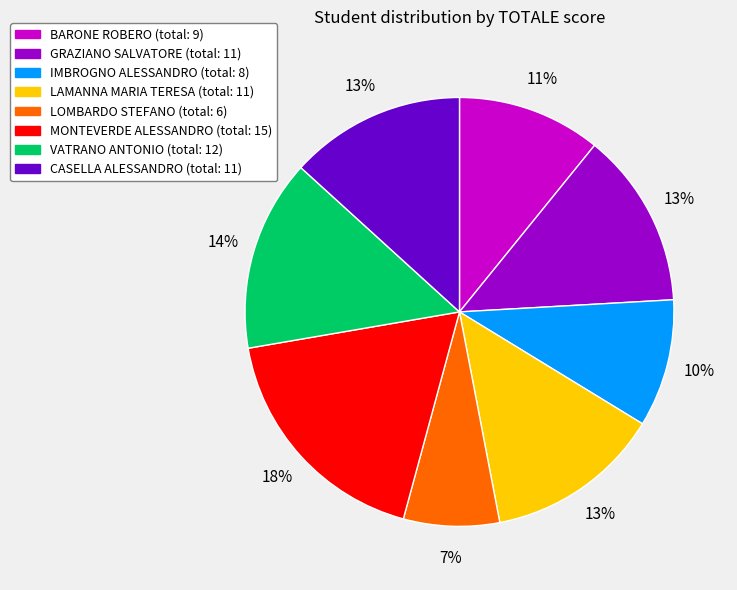

Which category has the smallest portion of the pie?

LOMBARDO STEFANO